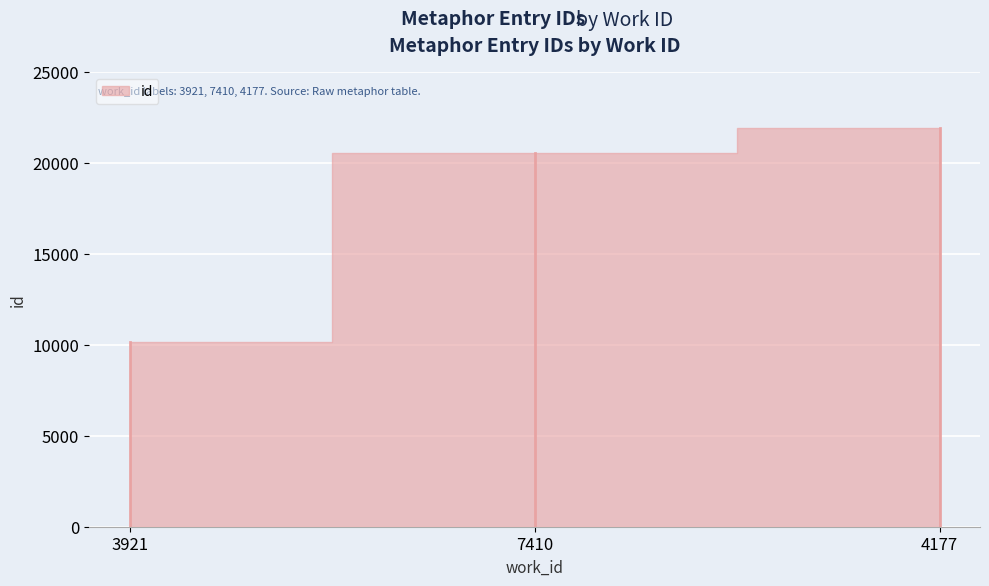

At which label does the data first exceed 20542?

4177